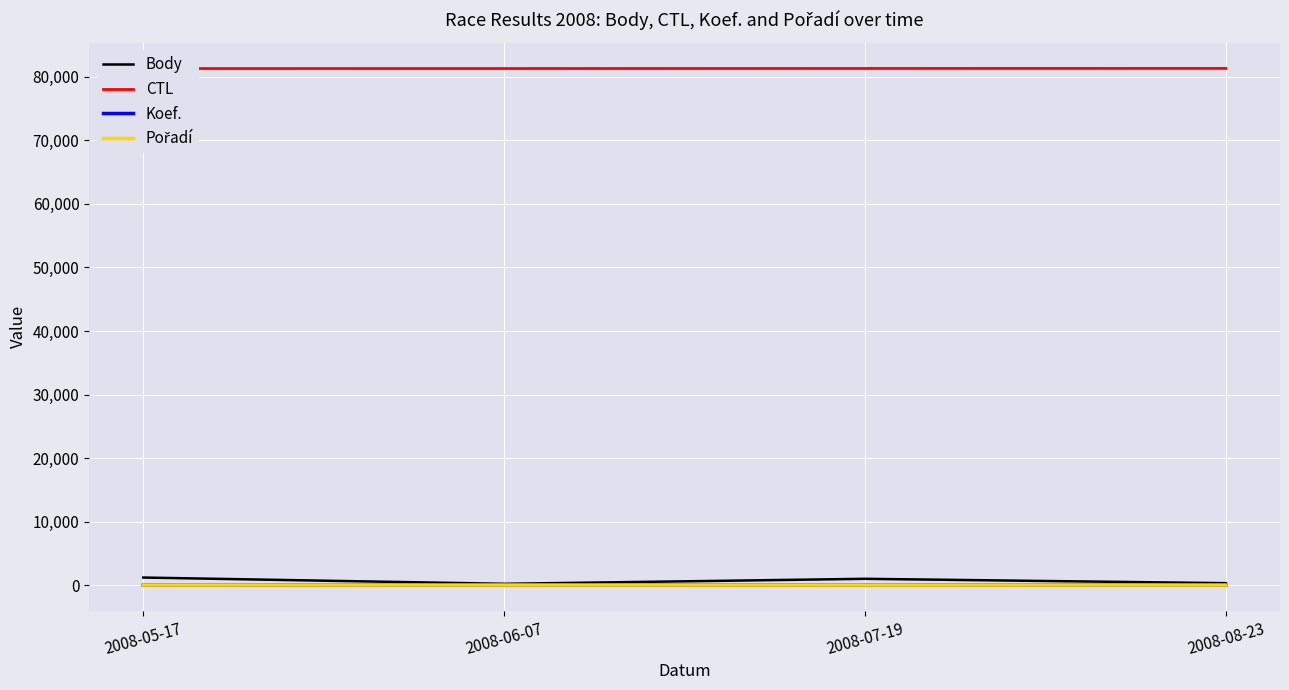

The Pořadí series shows 5 at 2008-07-19. True or false?

True